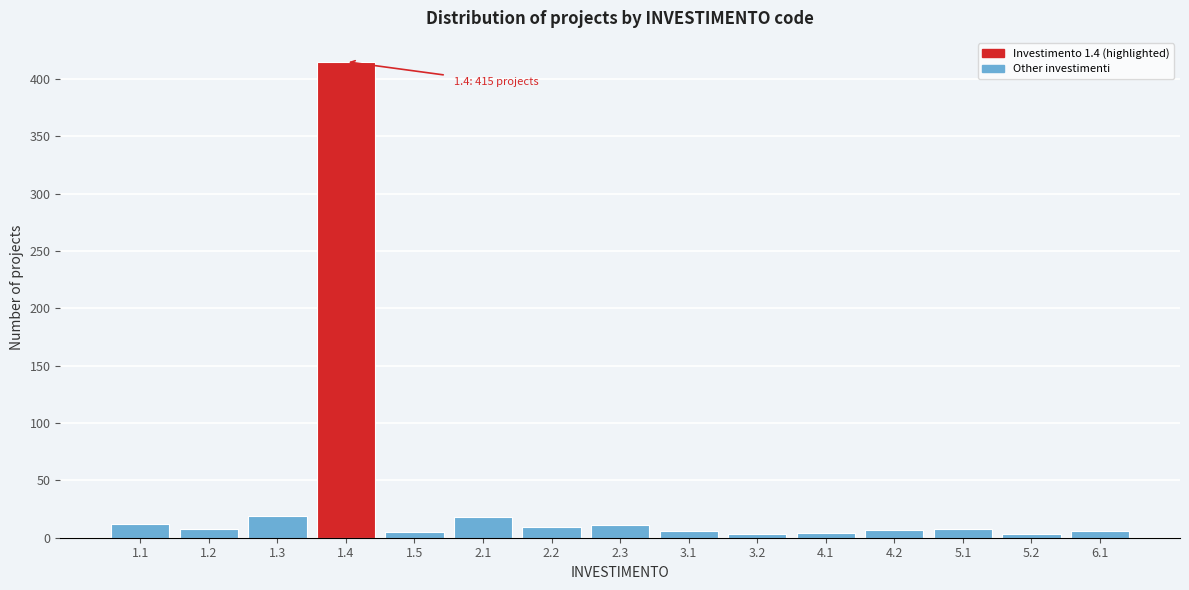

What is the greatest value displayed?

415